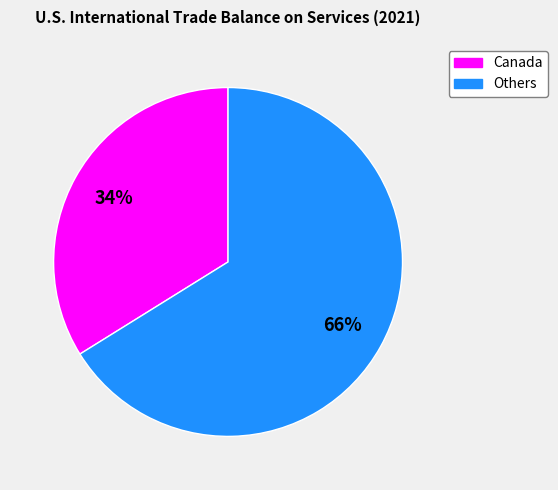

Does any single category account for the majority?

Yes